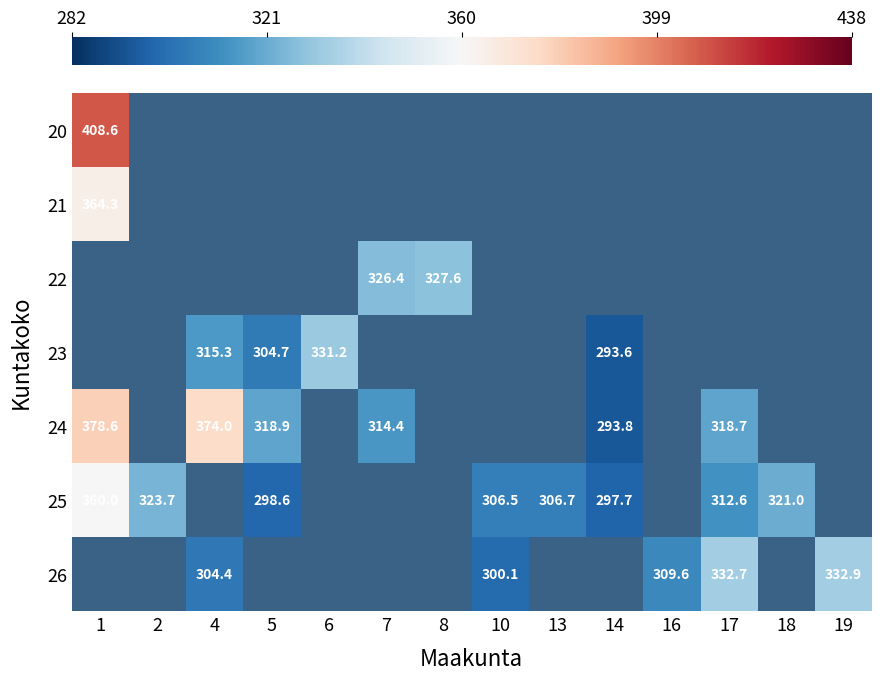

What is the smallest value displayed?

293.6